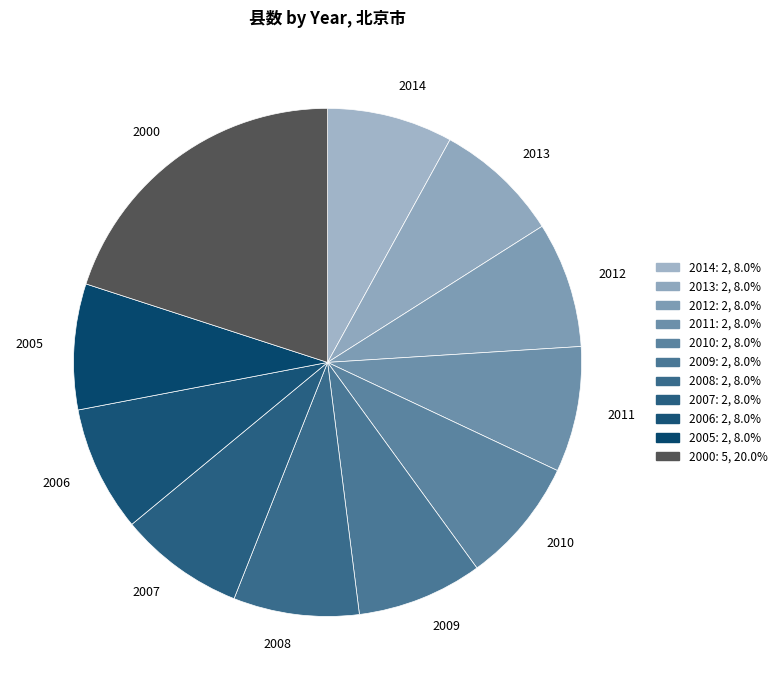

Which slice is the largest?

2000